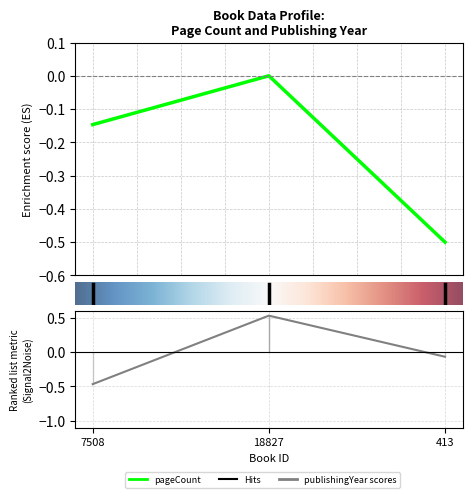

The publishingYear series shows -0.5 at 7508. True or false?

True